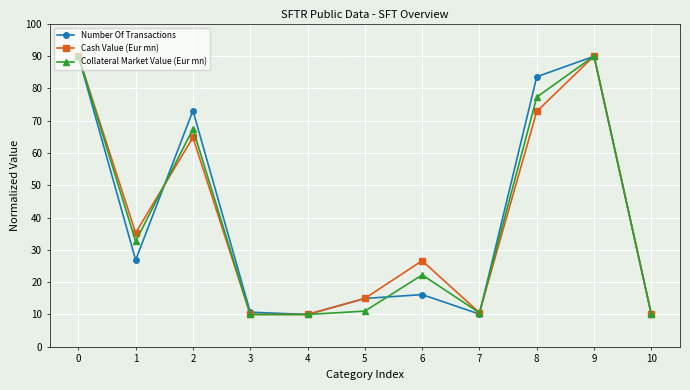

Is the value of Collateral Market Value (Eur mn) at 1 greater than the value of Number Of Transactions at 3?

Yes